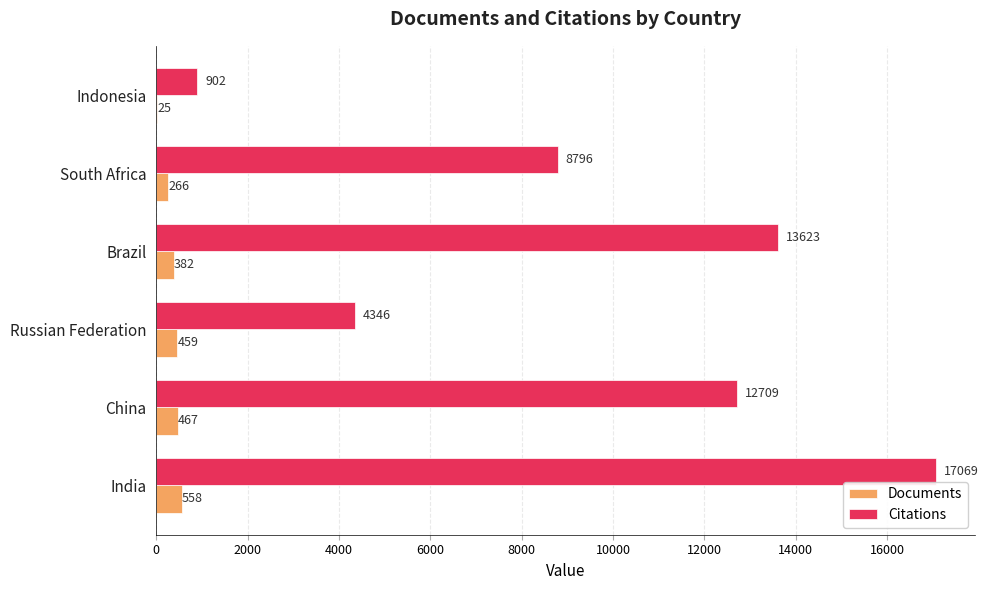

The Documents series shows 25 at Indonesia. True or false?

True